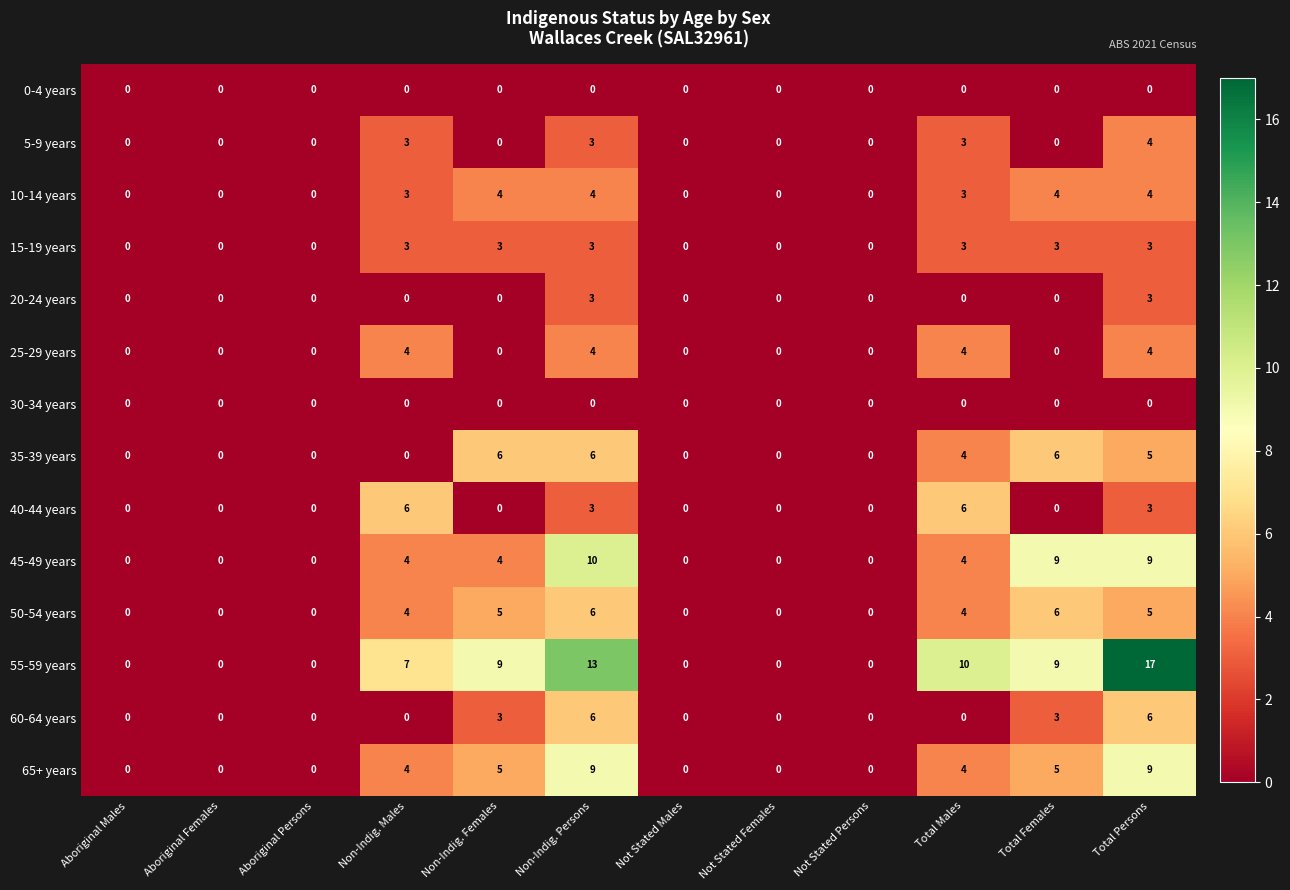

Which series has the widest spread of values?

55-59 years